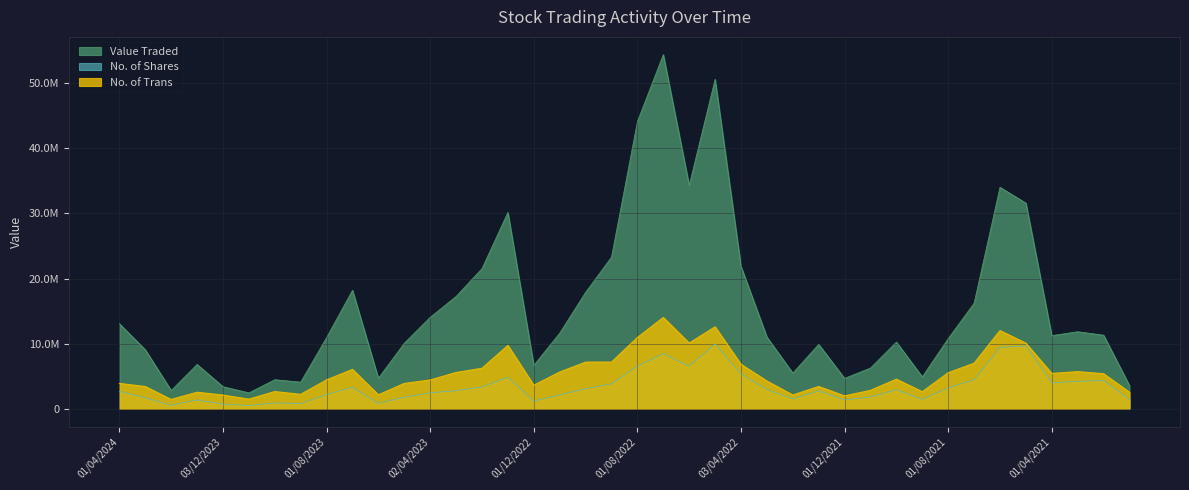

At which category does Value Traded reach its first local valley?

01/02/2024